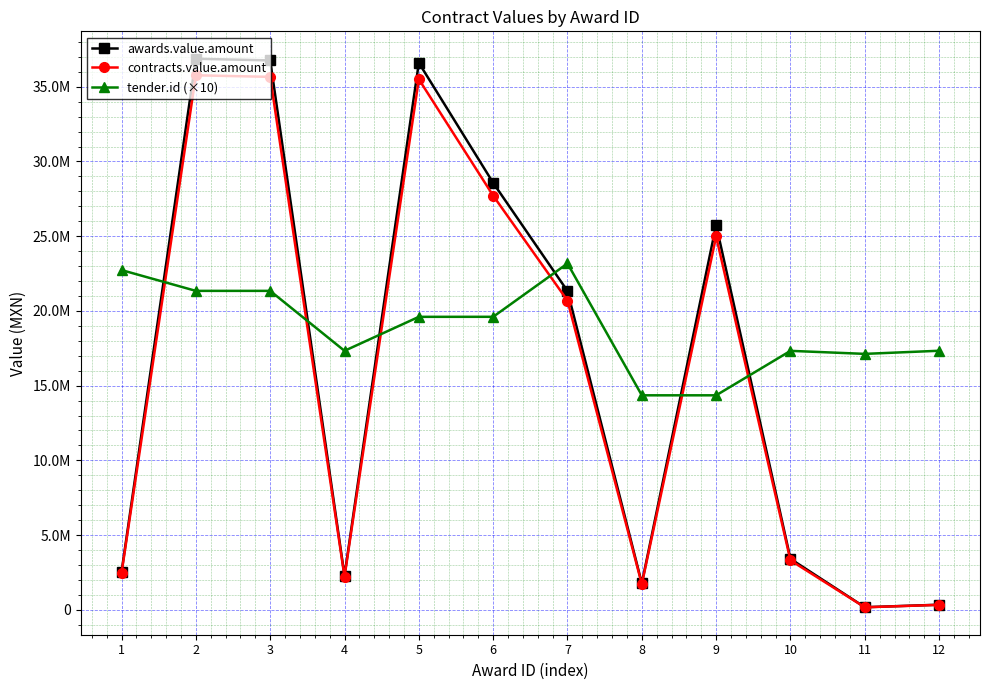

Which series has the largest total across all categories?

tender.id (×10)